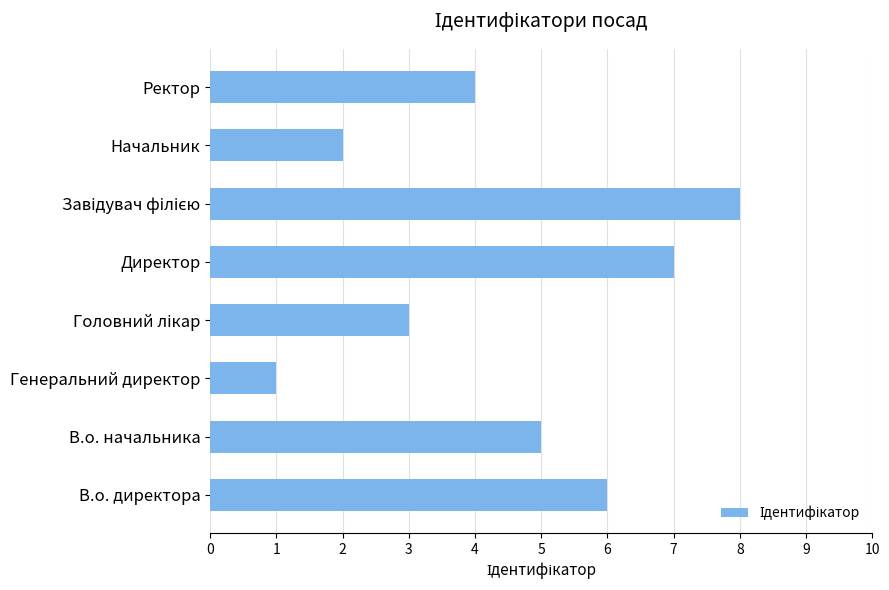

Count the values in the range 3 to 7.

5